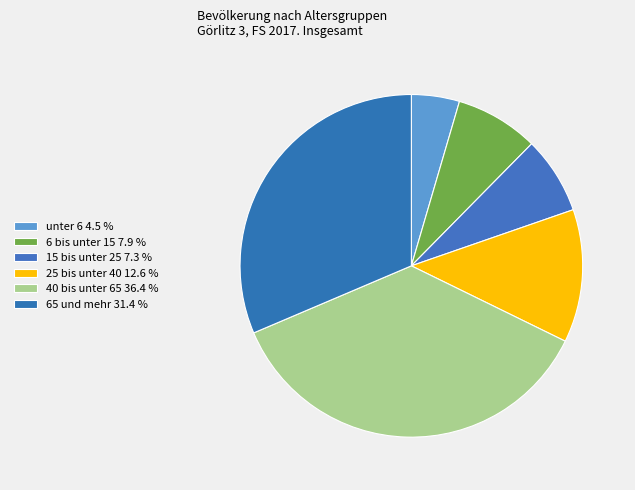

Count the number of slices in the pie.

6